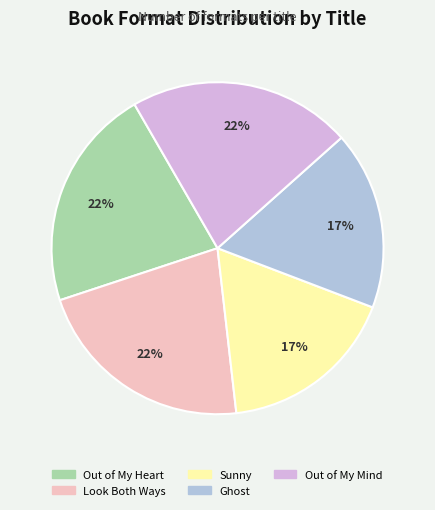

Count the number of slices in the pie.

5